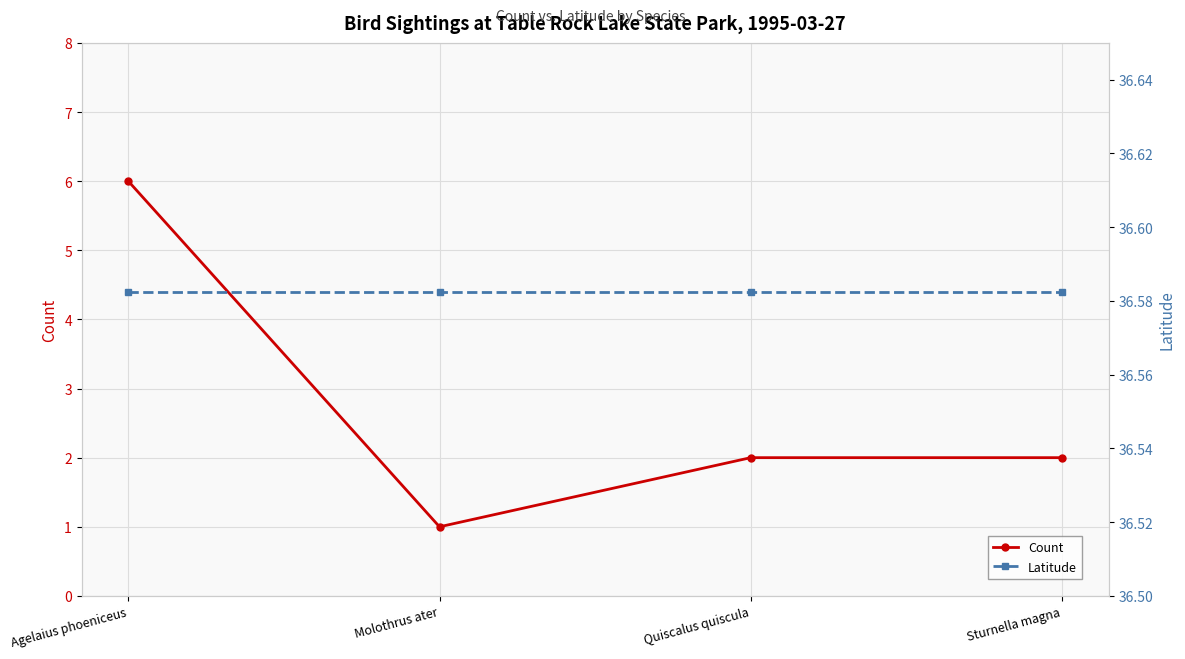

What position from the left is Molothrus ater?

2